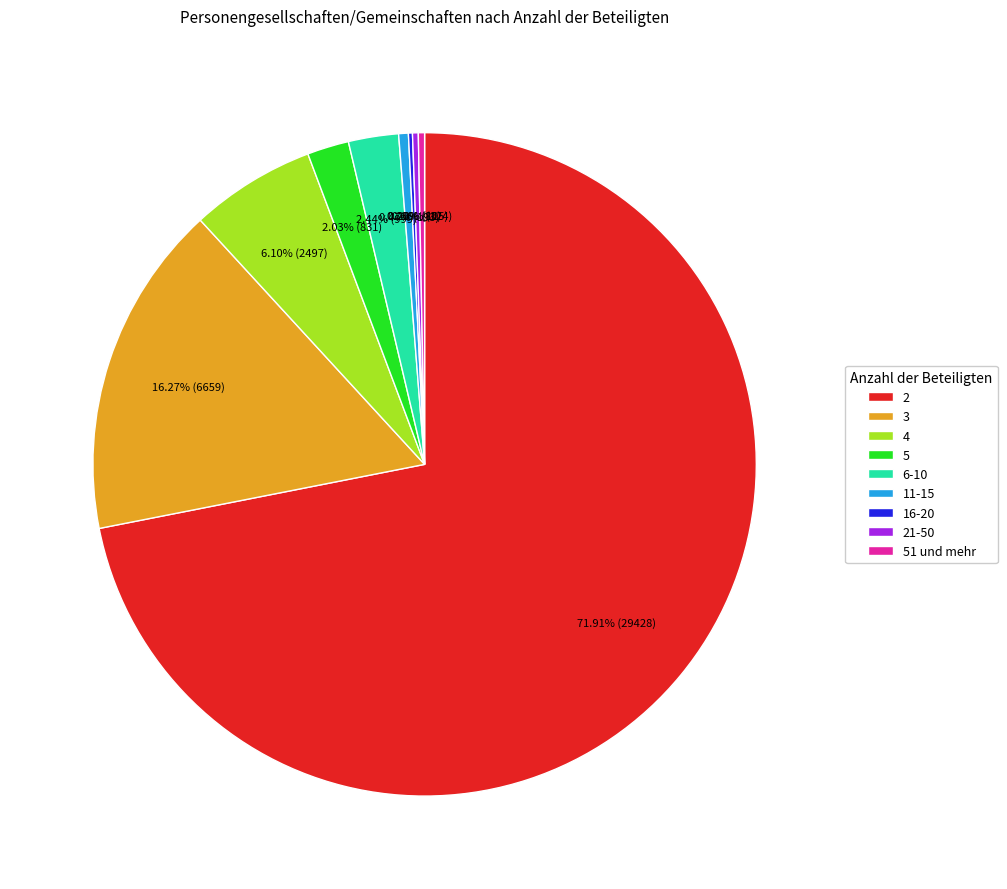

Which has a higher value, 21-50 or 3?

3